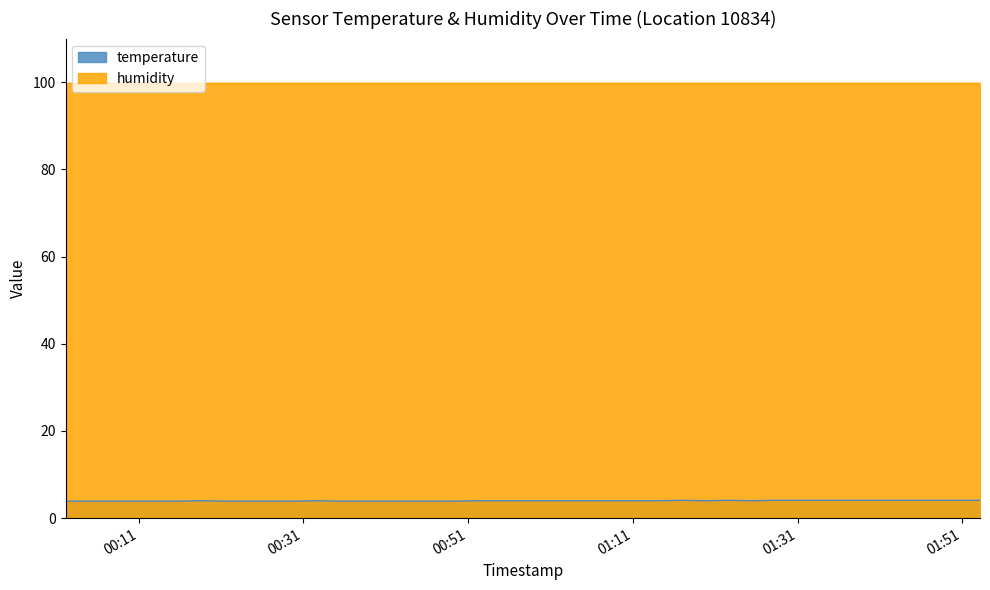

At which category does the data reach its first local peak?

2022-12-05T00:18:45